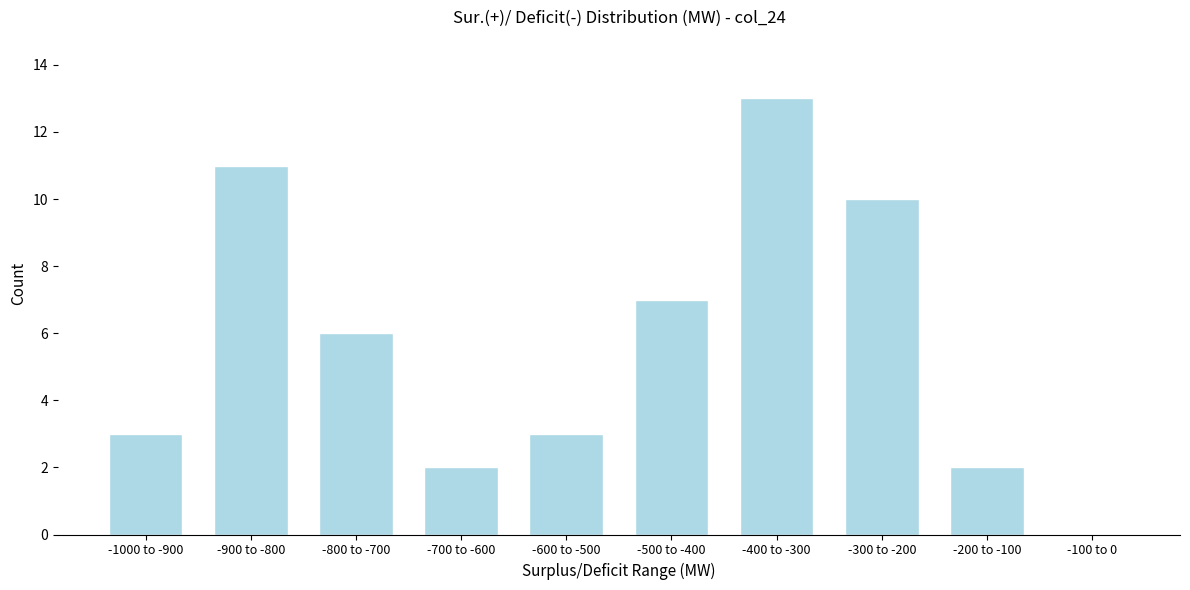

Reading left to right, extract all data points from this chart.

-1000 to -900=3	-900 to -800=11	-800 to -700=6	-700 to -600=2	-600 to -500=3	-500 to -400=7	-400 to -300=13	-300 to -200=10	-200 to -100=2	-100 to 0=0